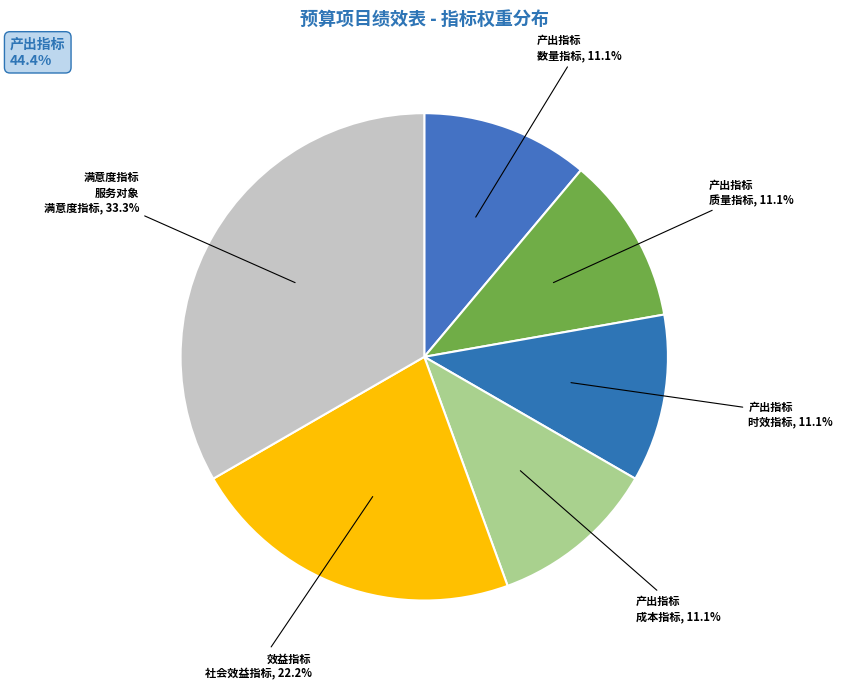

Which slice is the largest?

满意度指标-服务对象满意度指标